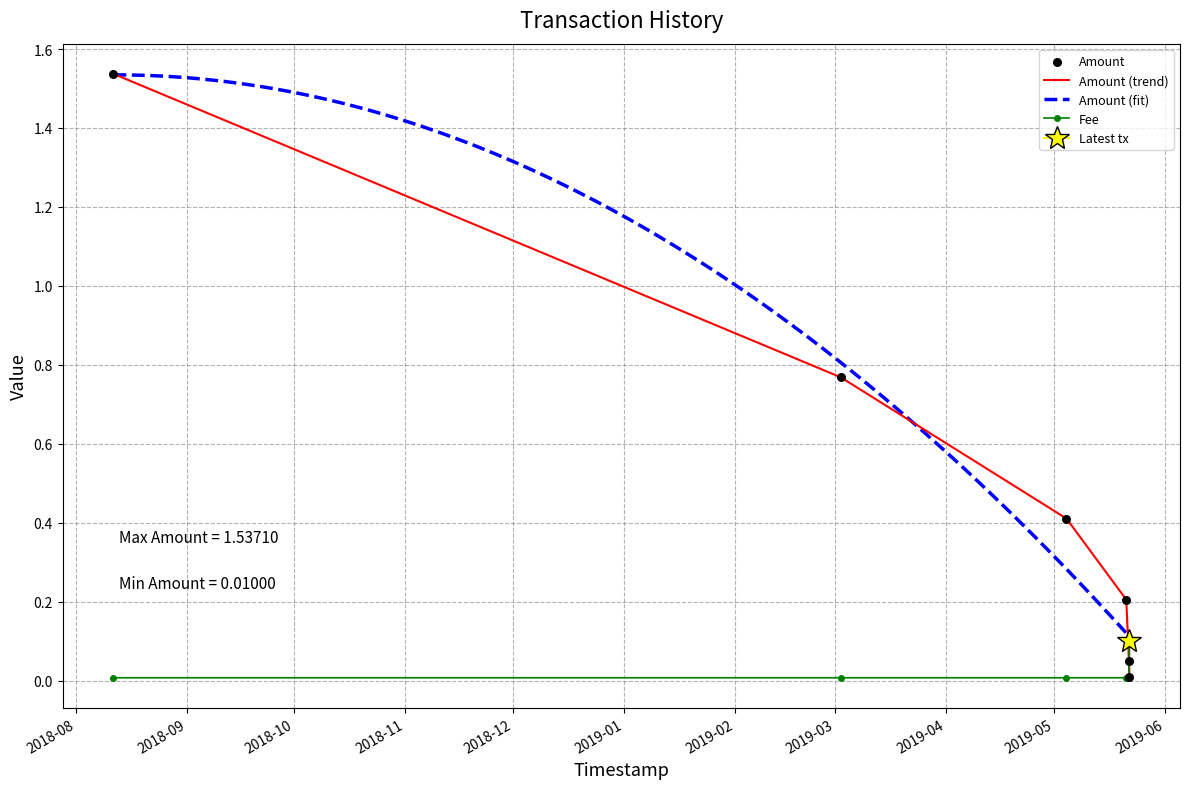

Which series contains the highest Y value?

Amount